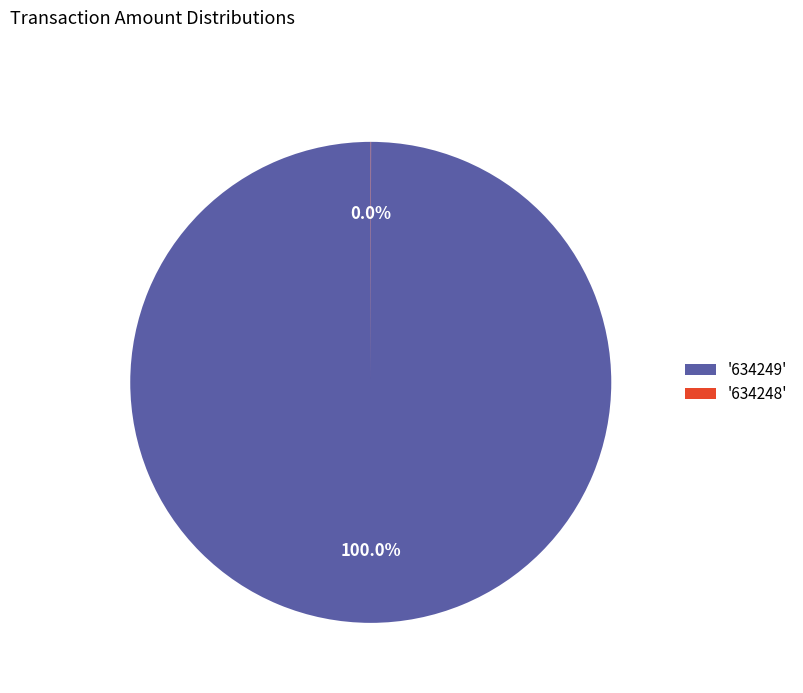

Which slice represents more than half of the pie?

'634249'